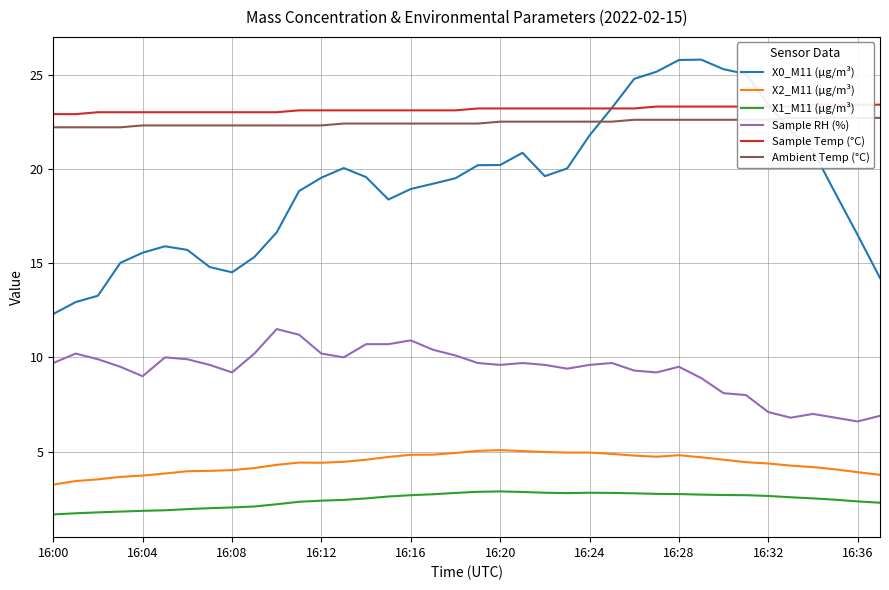

What is the difference between the maximum and second lowest values in the X1_M11 (μg/m³) series?

1.2